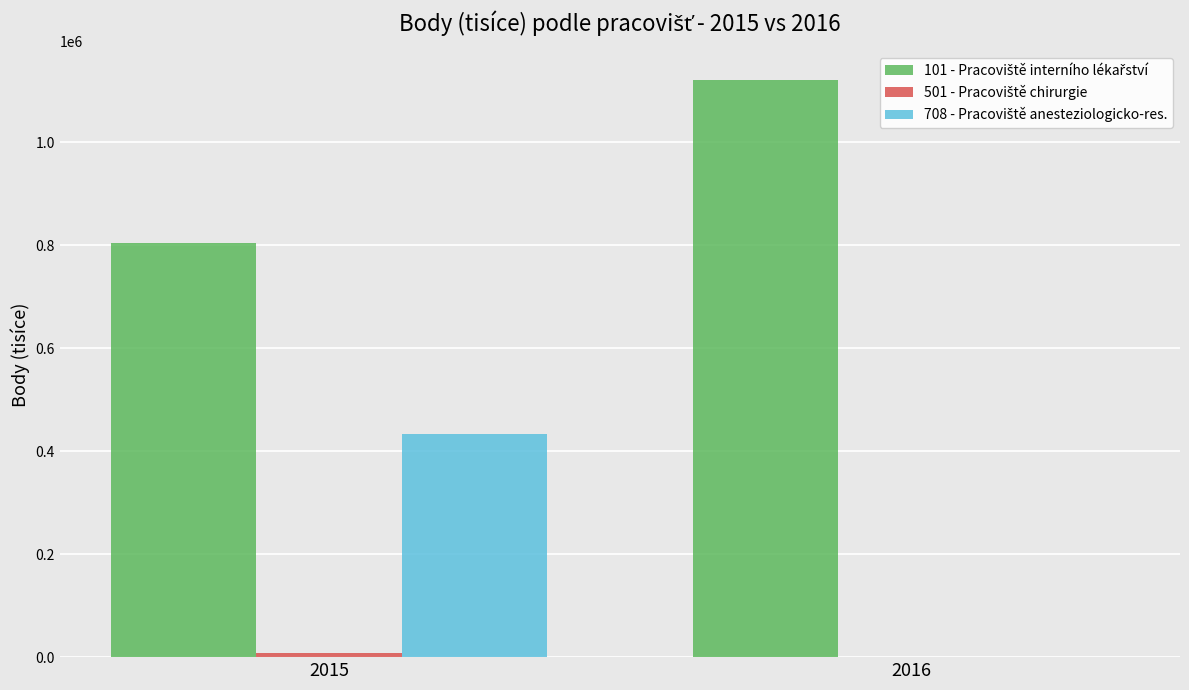

What is the maximum value shown in the chart?

1120394.0